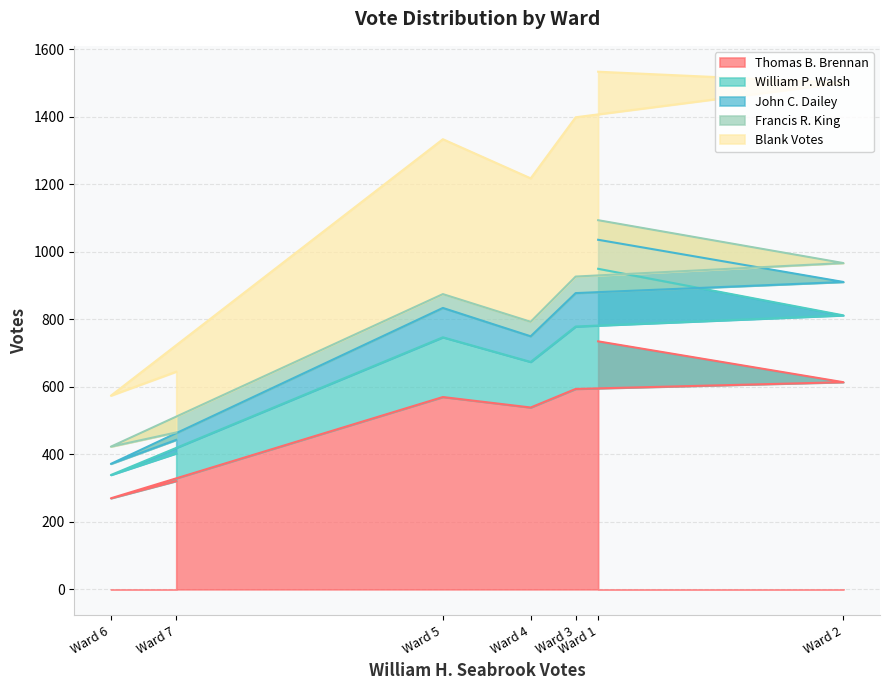

True or false: William P. Walsh and Blank Votes intersect in this chart.

False